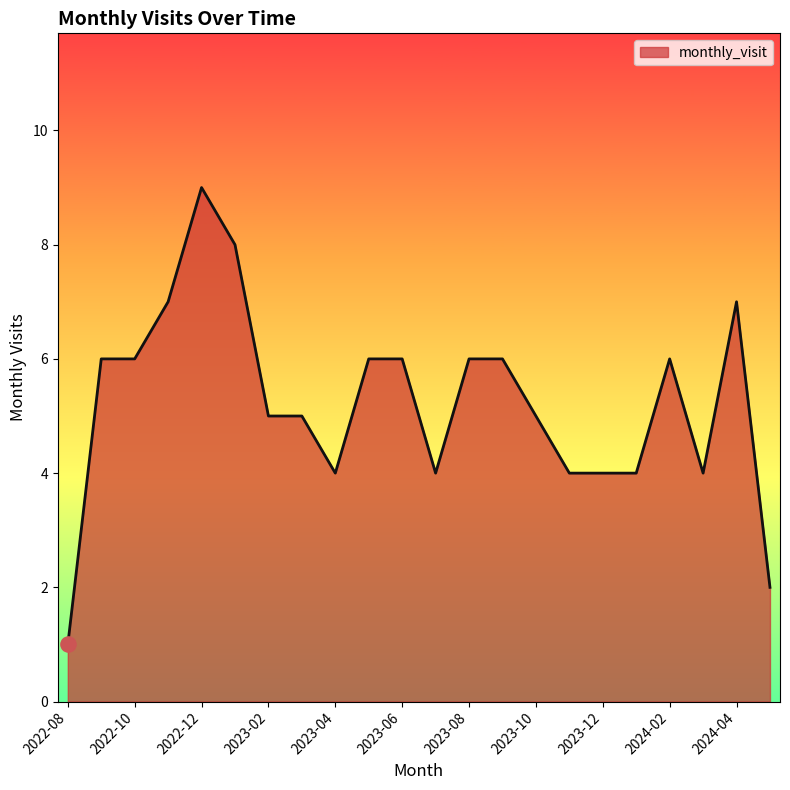

What is the greatest value displayed?

9